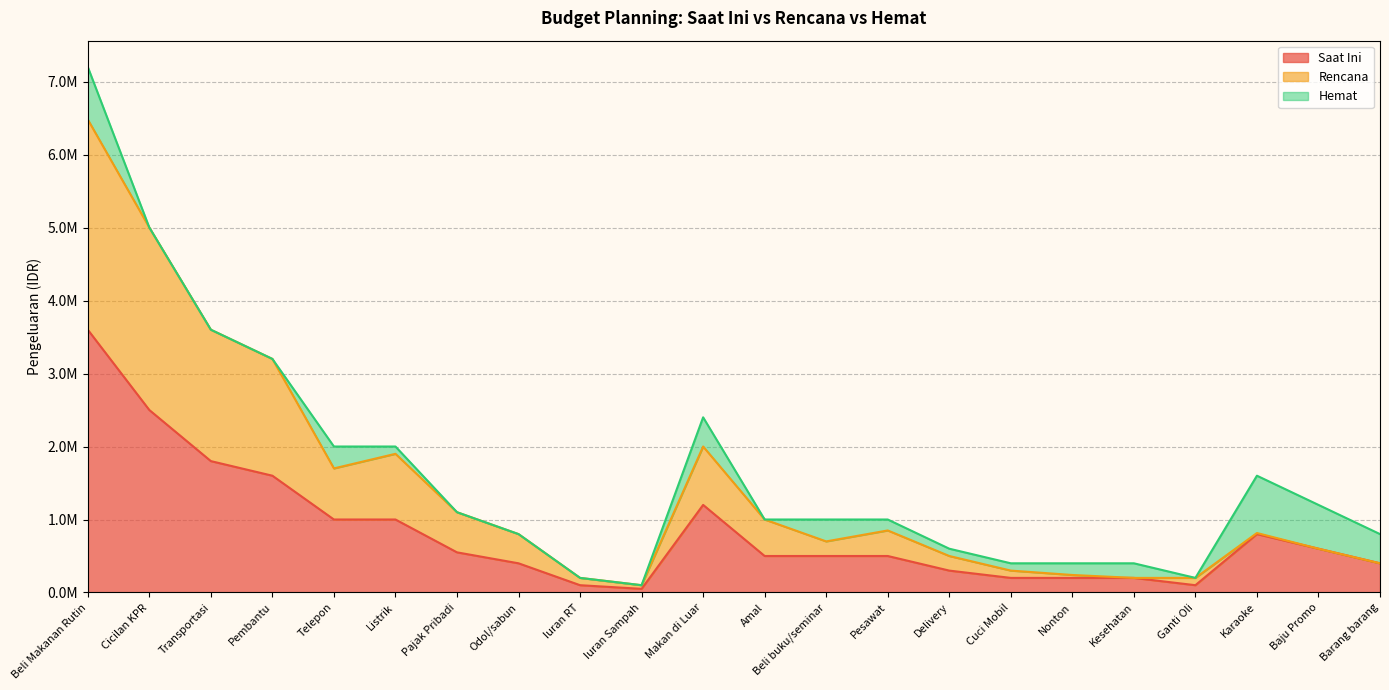

How many interior local peaks does the Saat Ini series have?

2